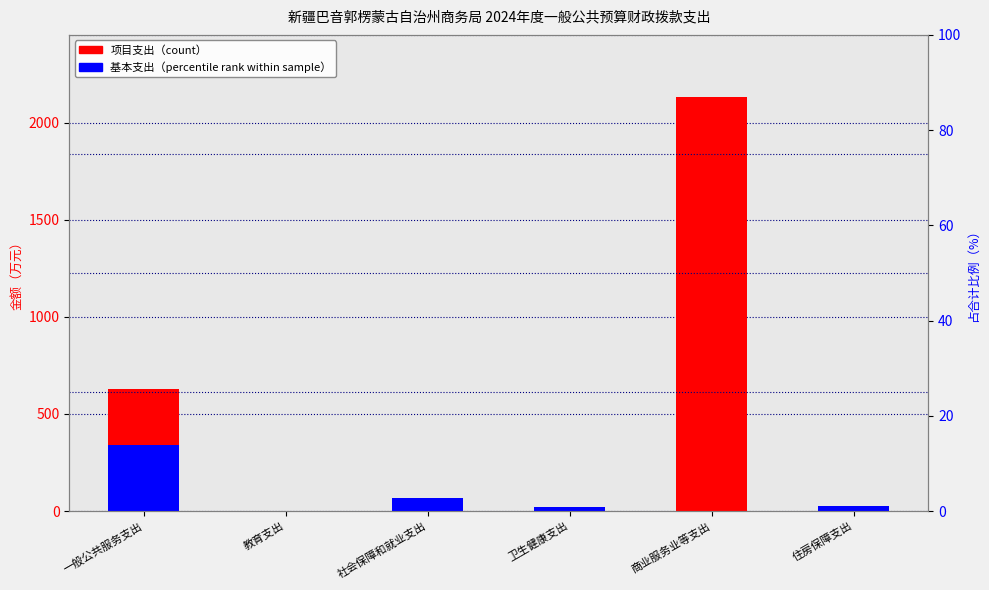

Where is 项目支出 nearest to the value 1065?

一般公共服务支出